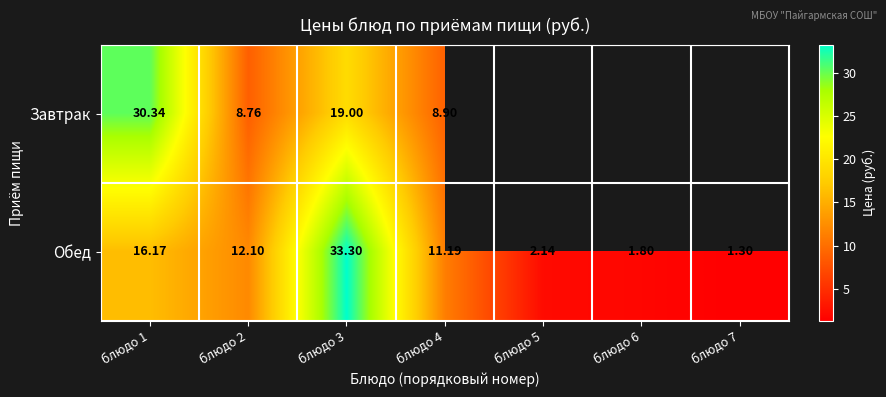

What is the difference between the Завтрак values at блюдо 4 and блюдо 1?

21.4